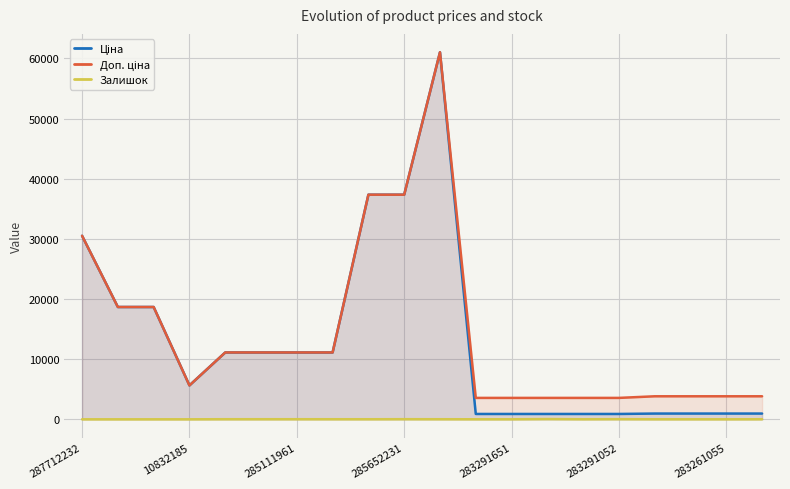

True or false: Ціна and Доп. ціна cross at least once.

False